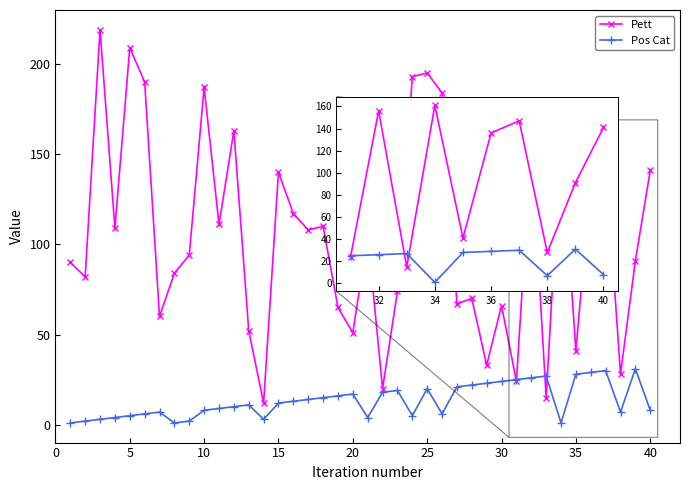

Rank the series by their maximum value, from lowest to highest.

Pos Cat, Pett